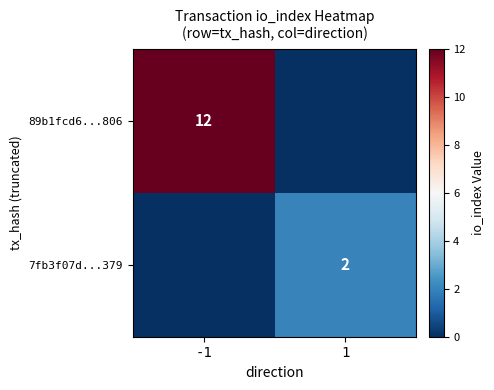

Is it true that 89b1fcd6...806 equals 12 at -1?

True